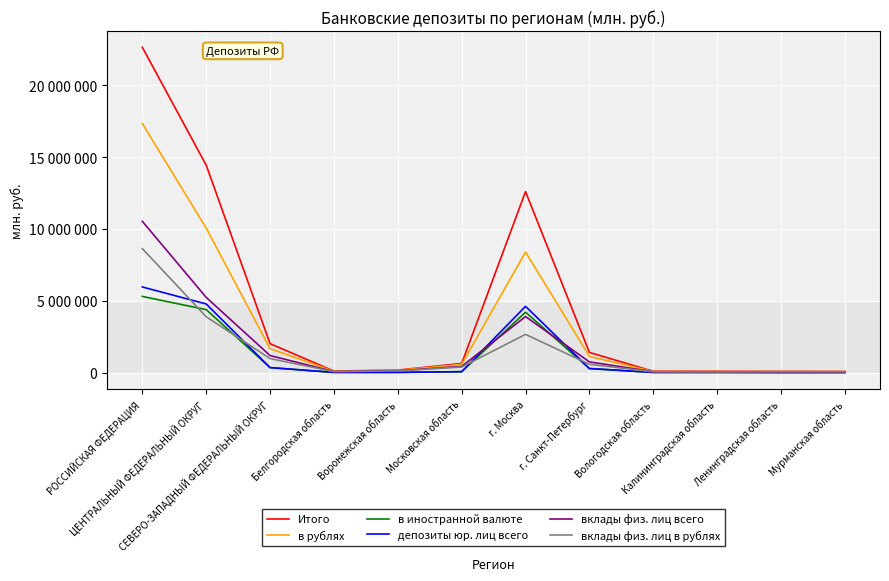

Which category has the lowest value in the в рублях series?

Мурманская область